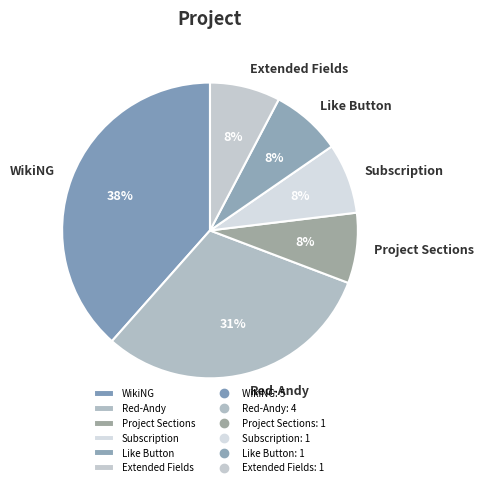

To the nearest percent, what portion does Subscription represent?

8%